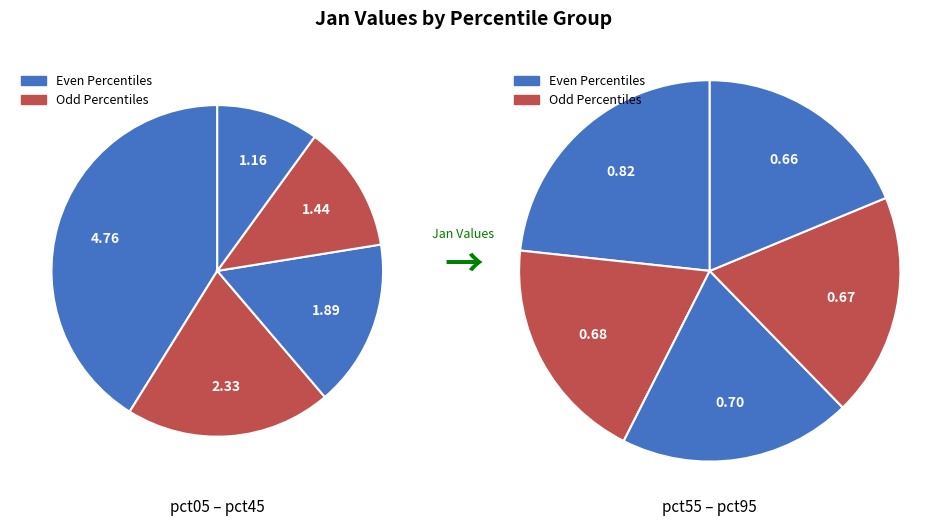

What percentage is NOT represented by pct85?

95.6%